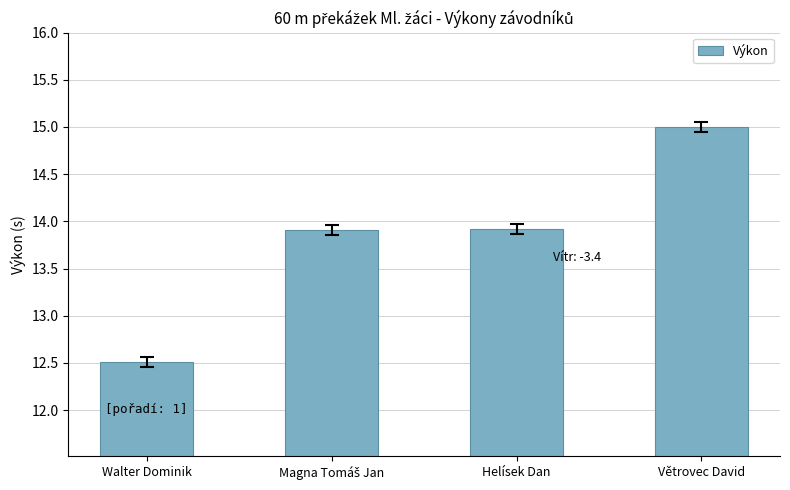

What is the change in value from Helísek Dan to Větrovec David?

+1.1